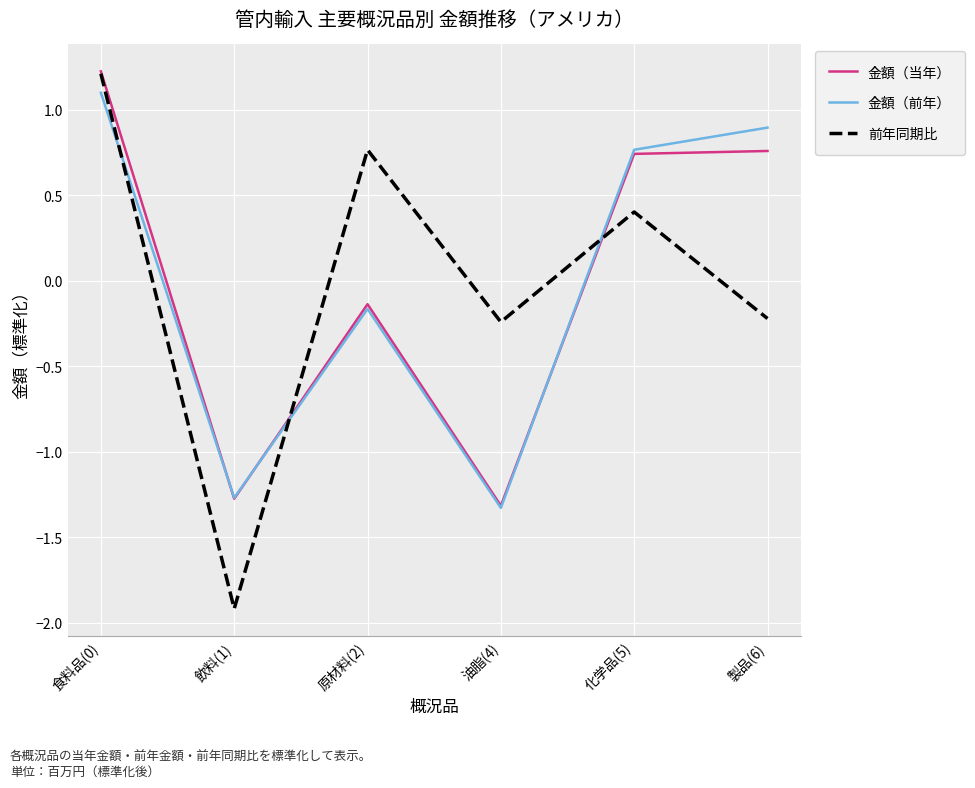

The 金額（前年） series shows 1.1 at 食料品(0). True or false?

True